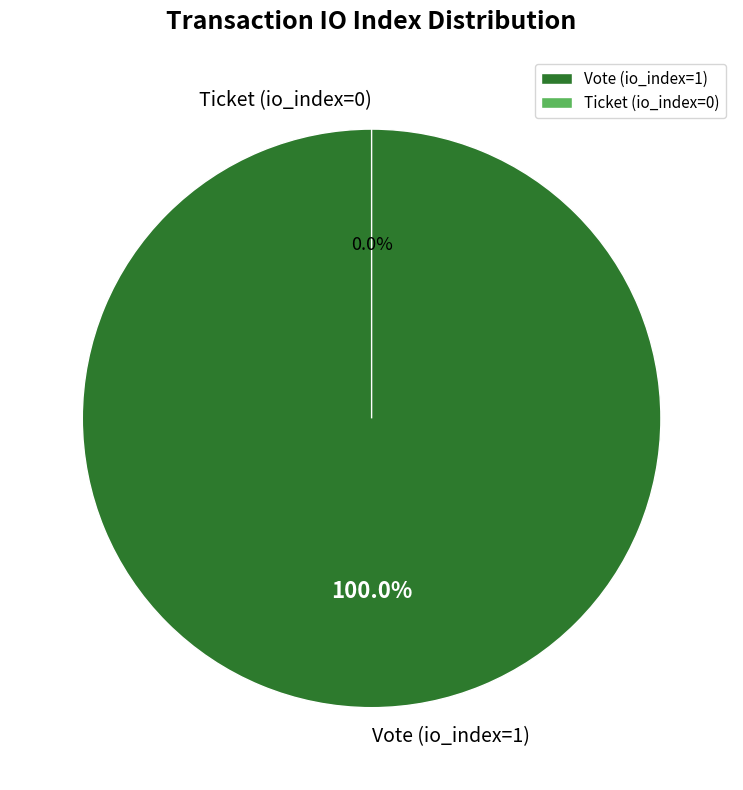

To the nearest percent, what percentage of the pie is Vote (io_index=1)?

100%